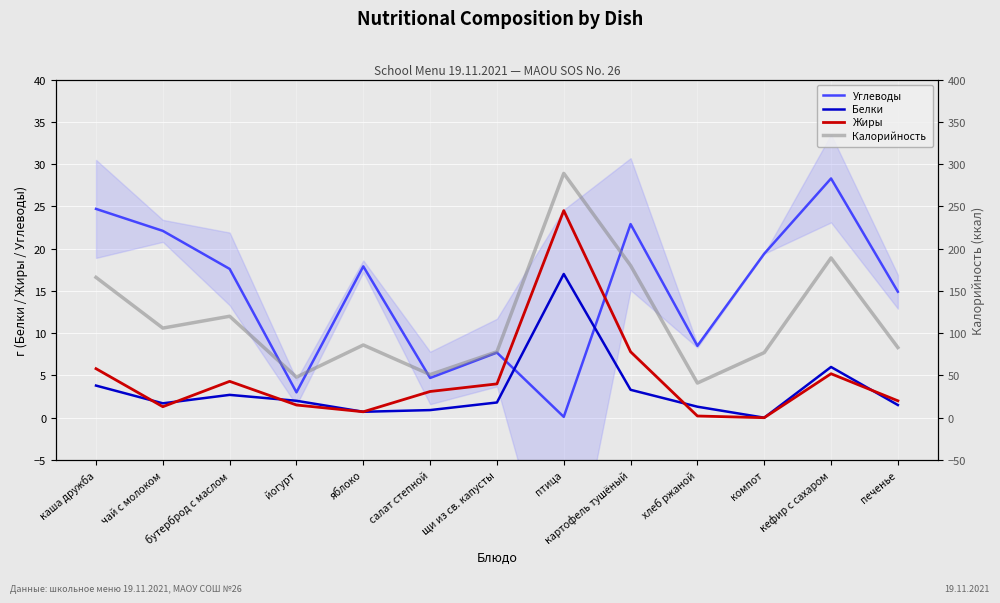

Which series changed the most between птица and хлеб ржаной?

Калорийность